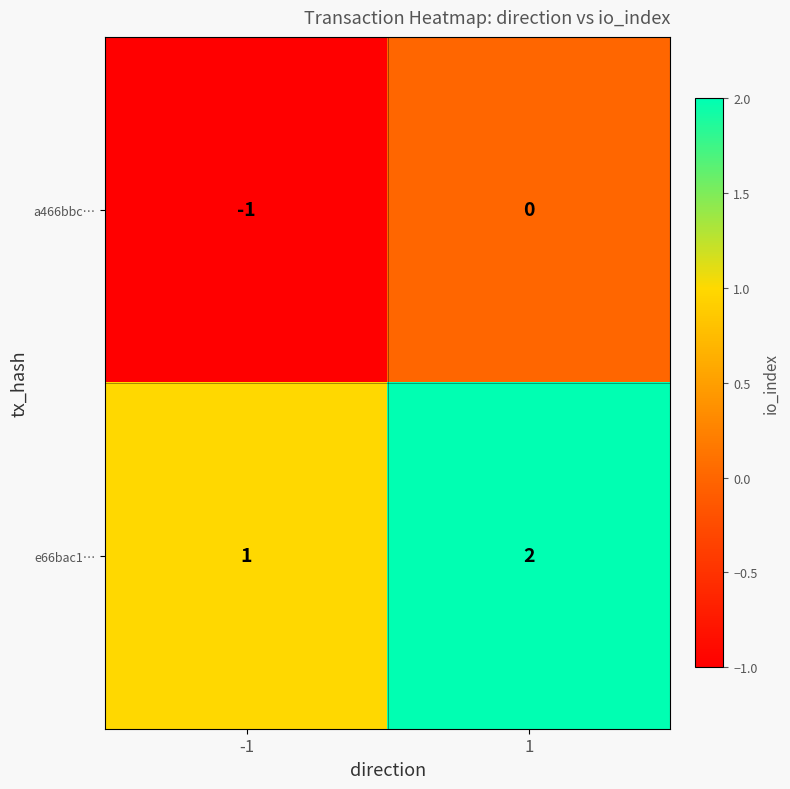

What is the sum of all e66bac1… values?

3